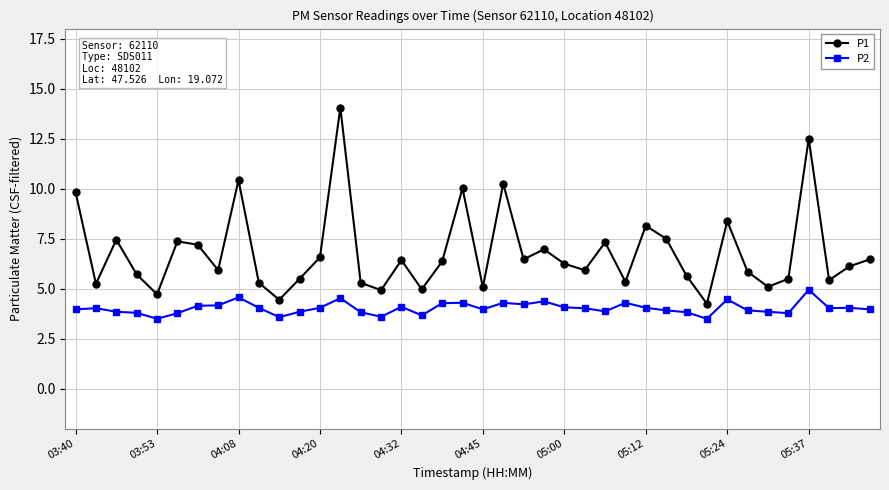

What is the difference between the maximum and minimum values in the P1 series?

9.8